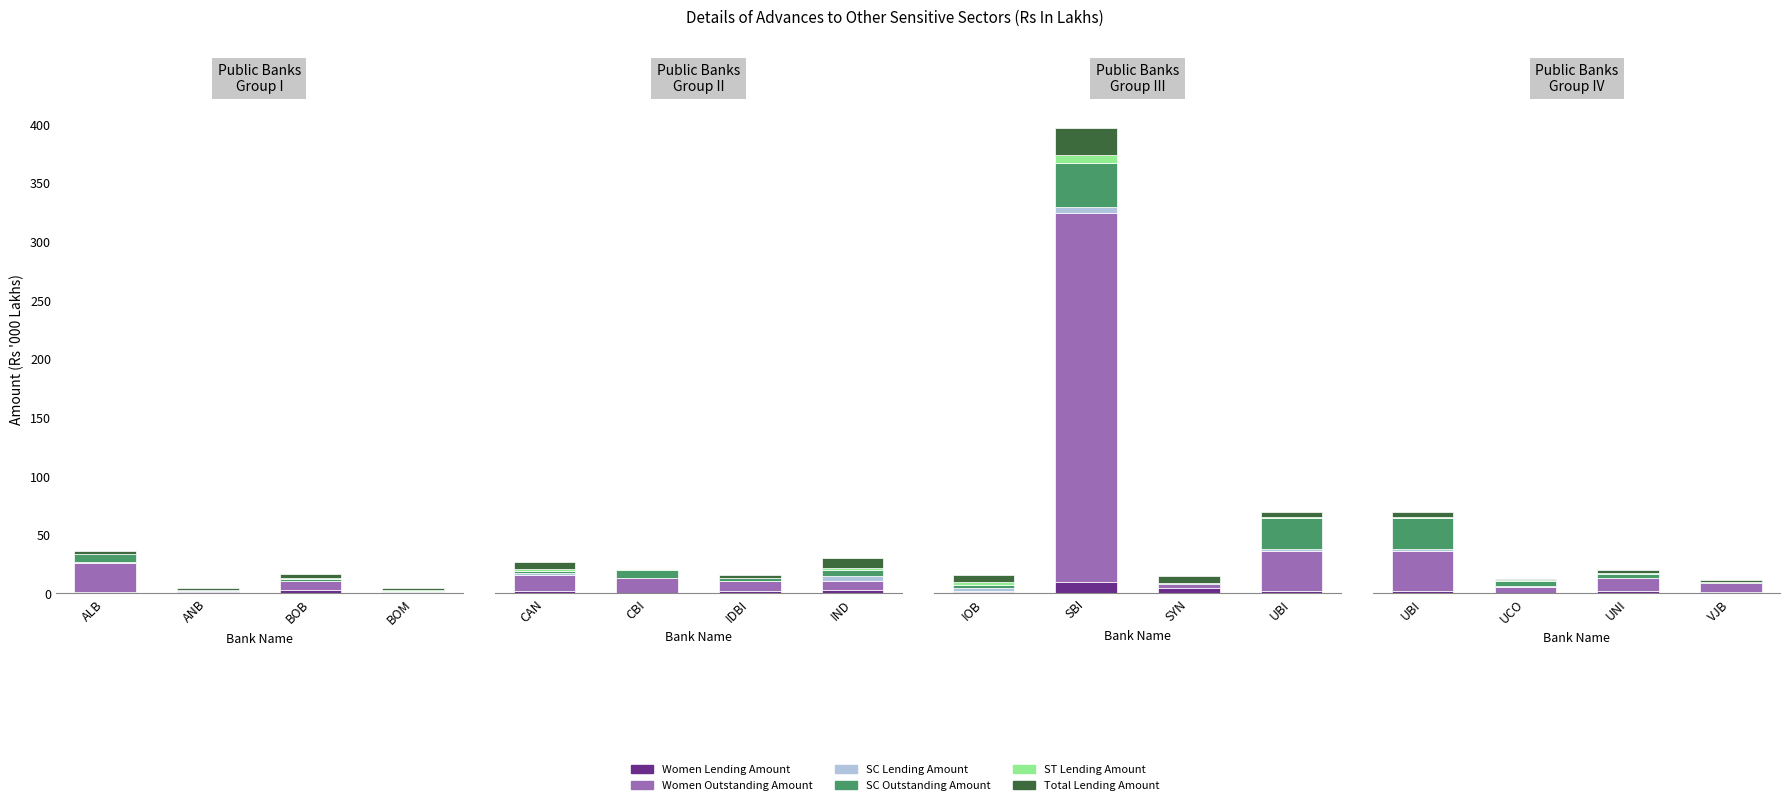

What is the label of the 4th bar from the left?

VJB